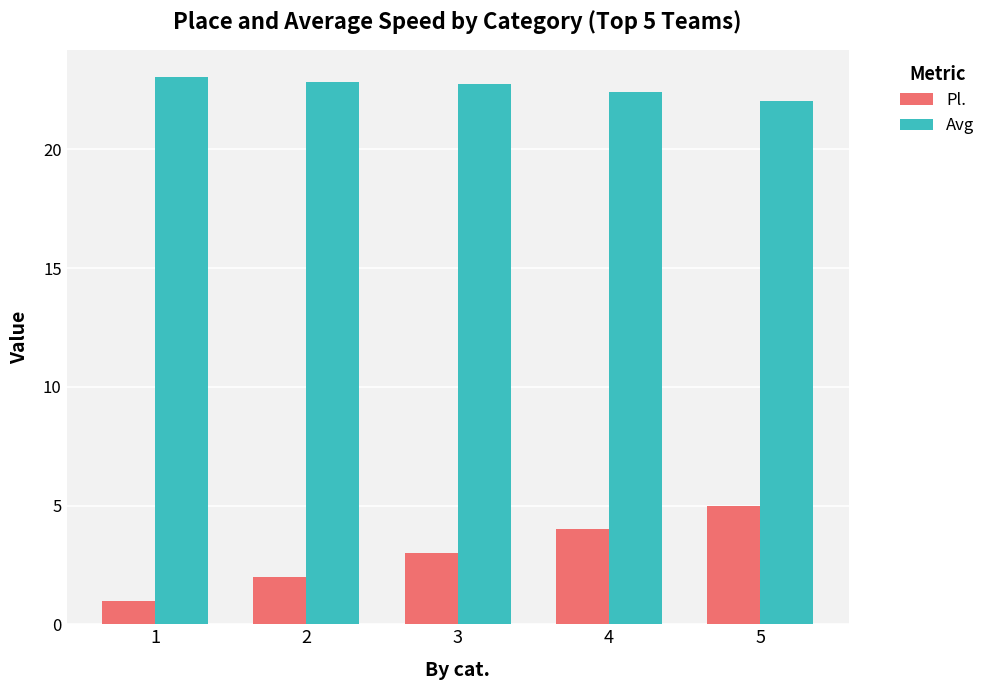

What is the sum of all Avg values?

113.1